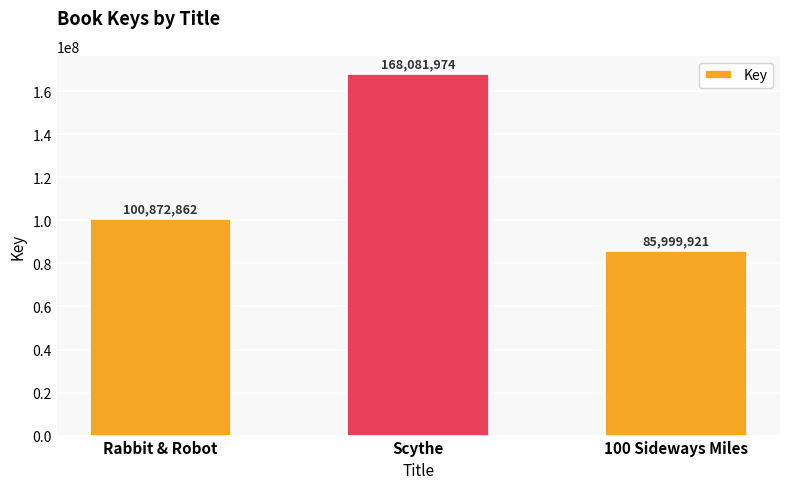

Does the chart contain stacked bars?

No